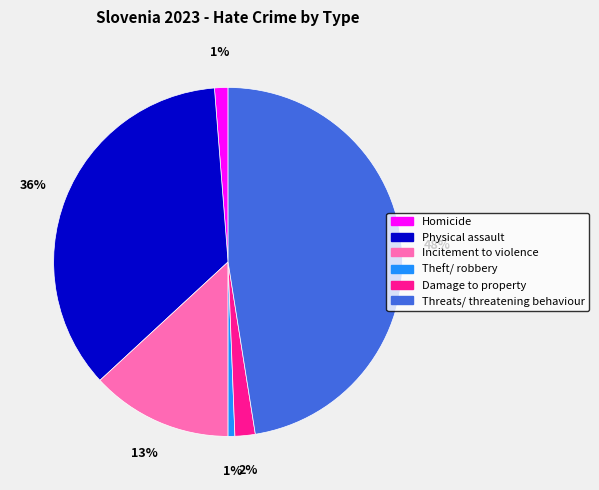

To the nearest percent, what is the difference between the largest and smallest slice percentages?

47%